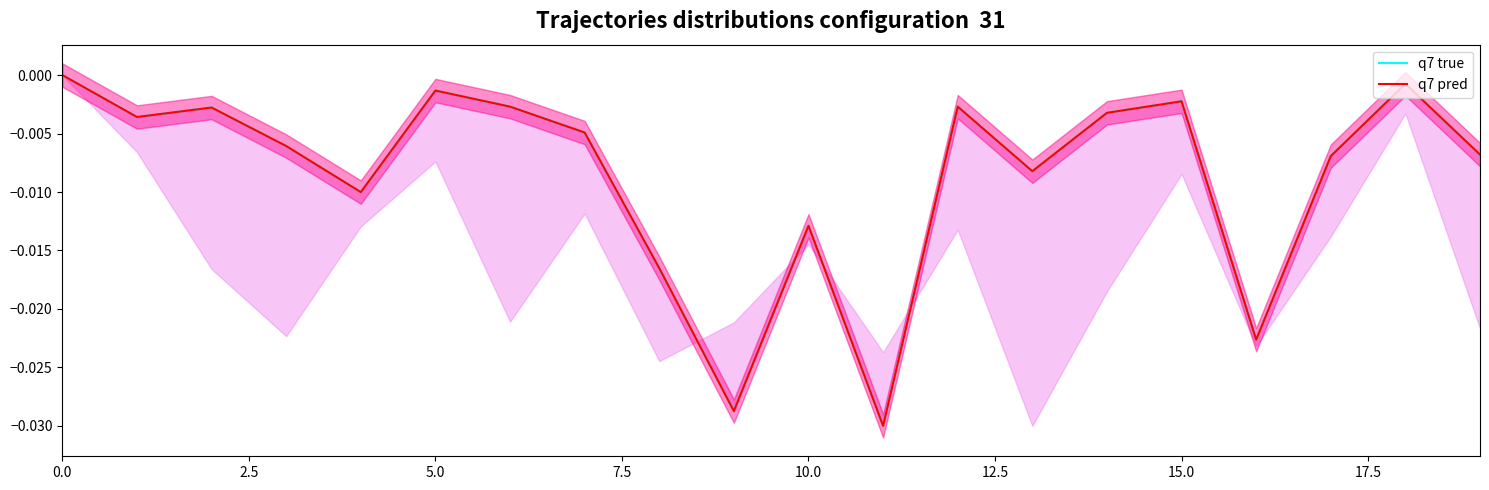

Does the chart display data point markers on the line(s)?

No